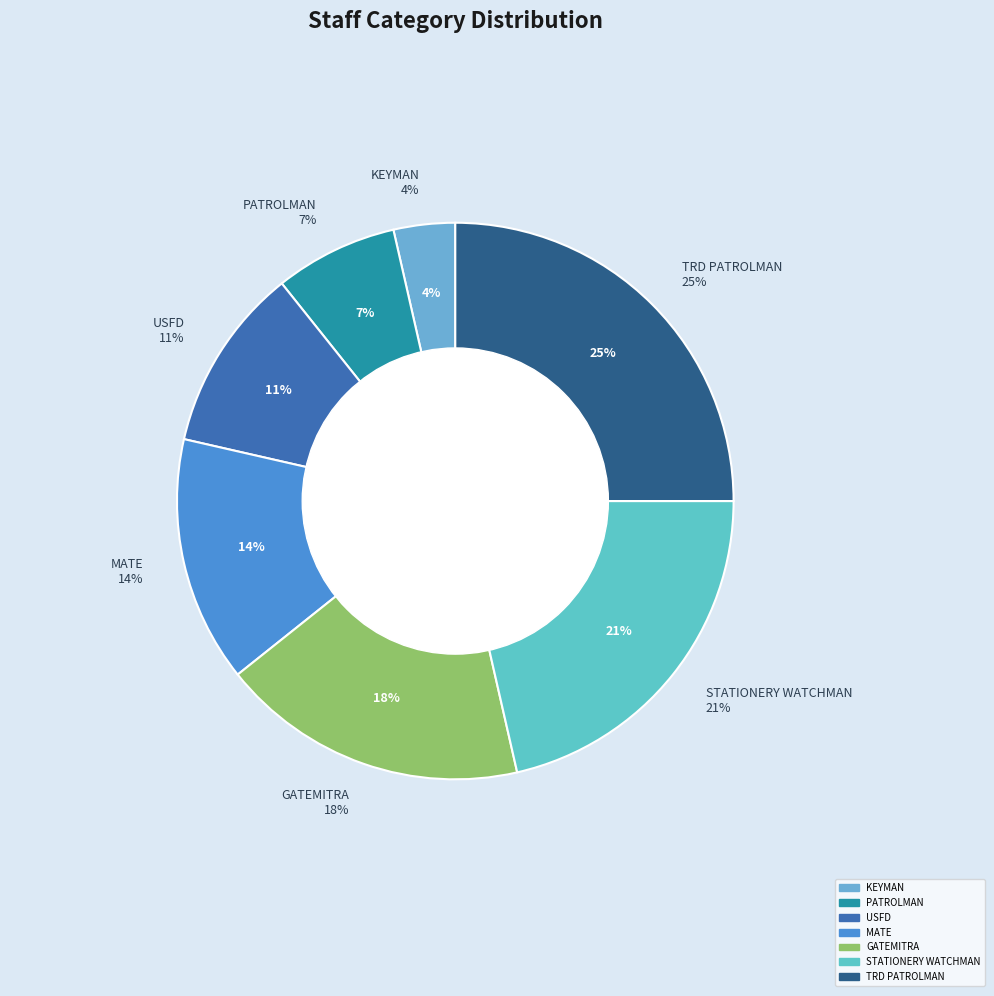

Count the number of slices in the pie.

7